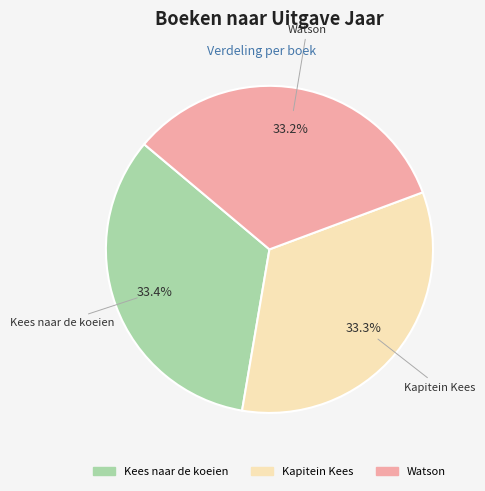

What percentage is the Kapitein Kees slice, to the nearest percent?

33%